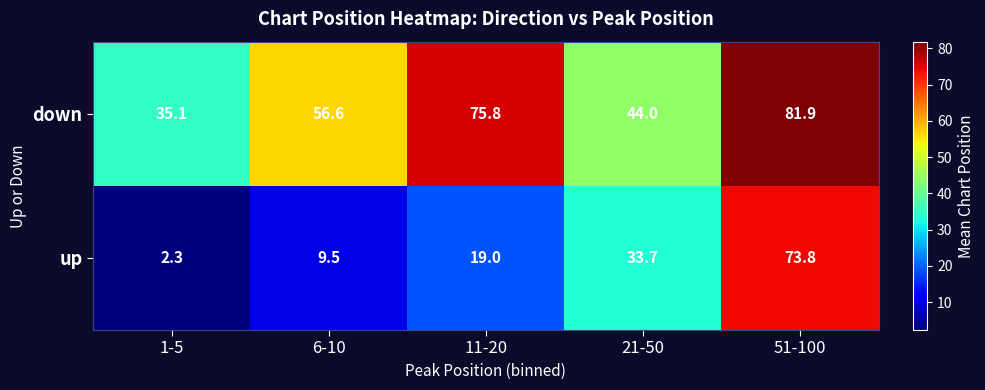

Which series has the widest spread of values?

up